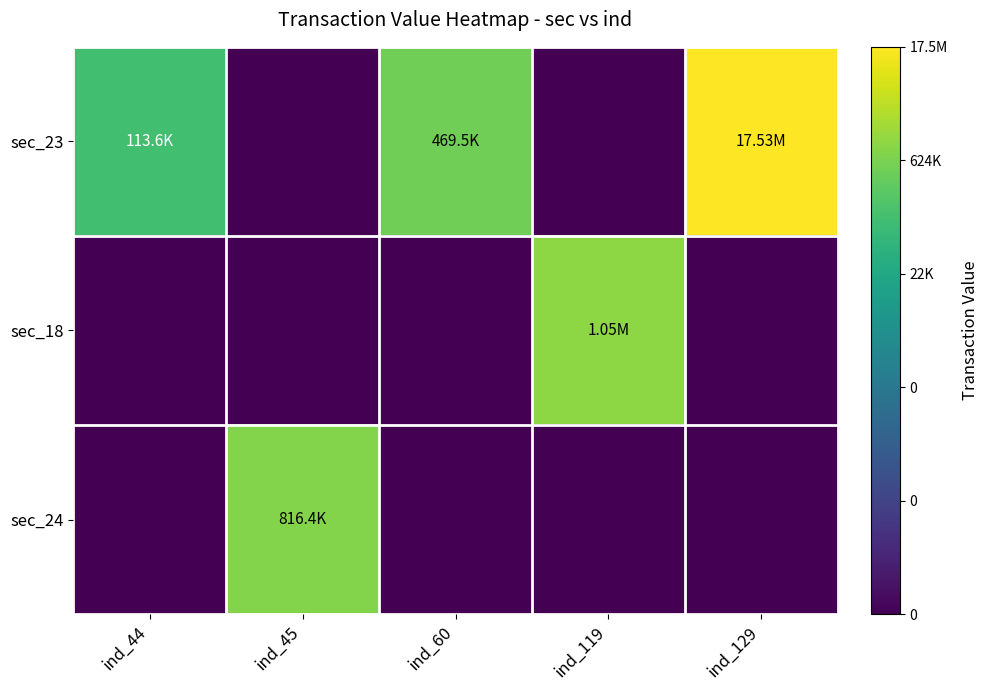

Count the number of categories in the chart.

5